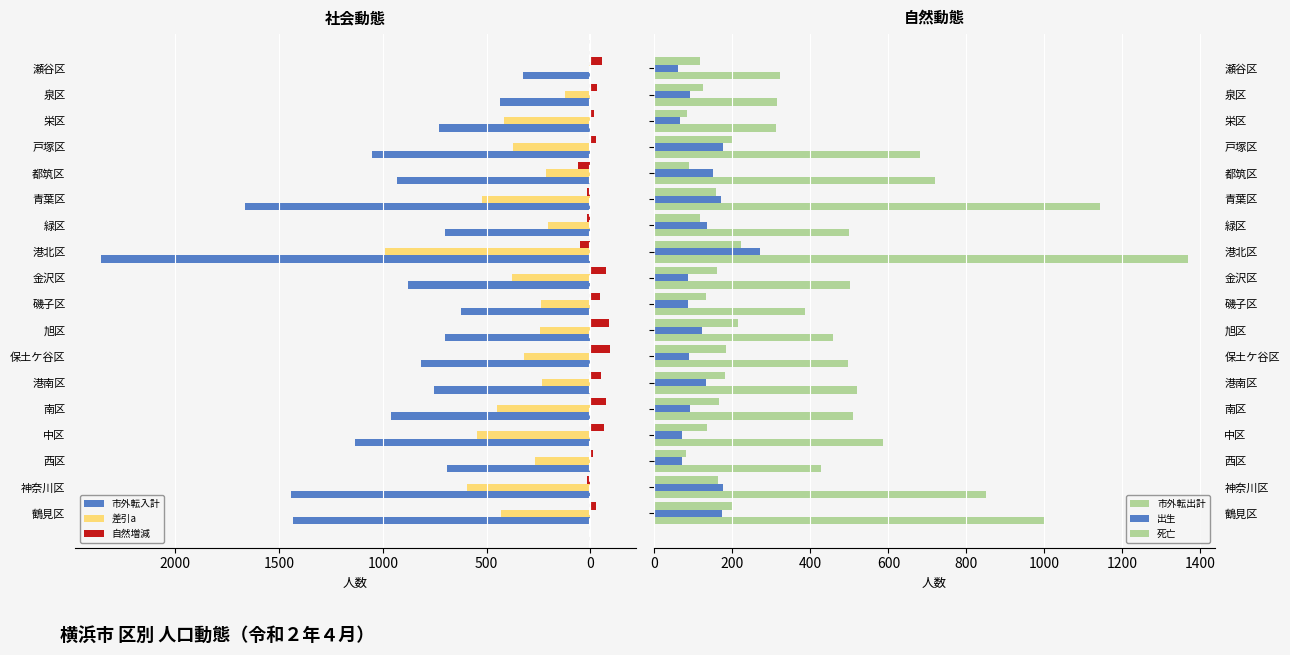

Is the value of 市外転入計 at 南区 greater than the value of 差引a at 青葉区?

Yes